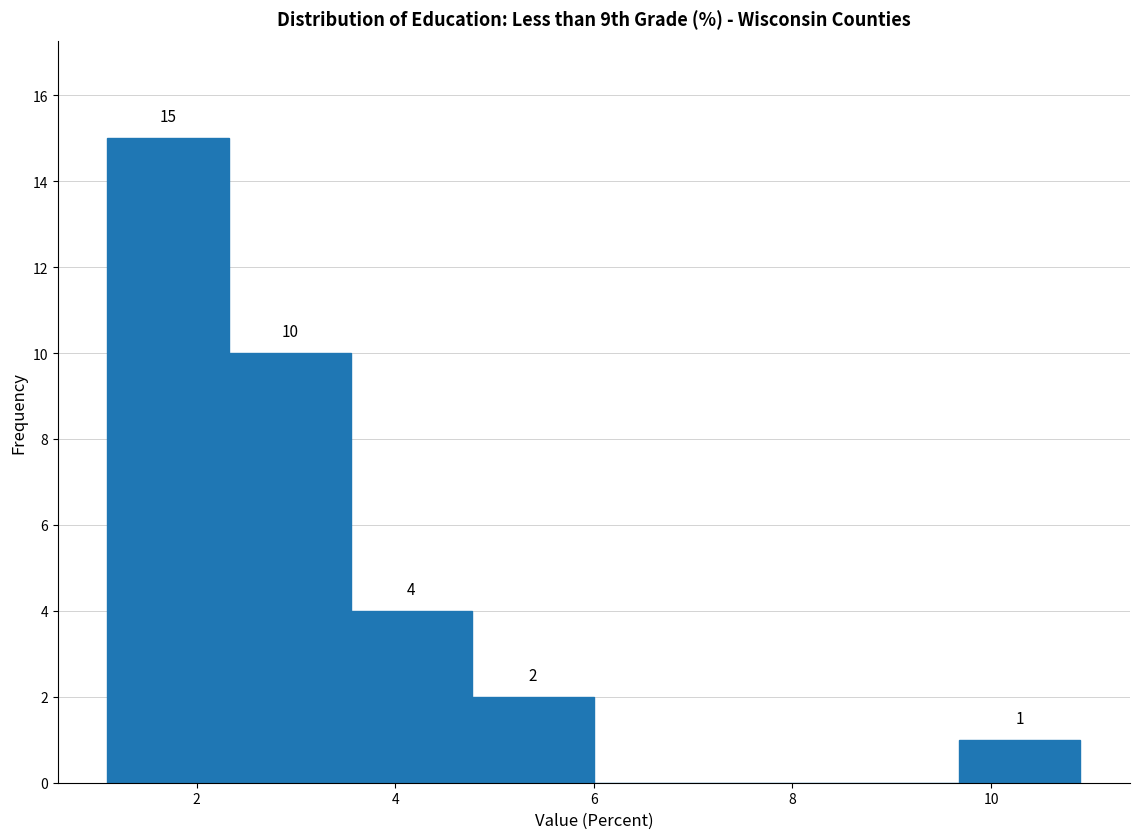

Which range on the x-axis has the tallest bar?

1.2 to 2.4